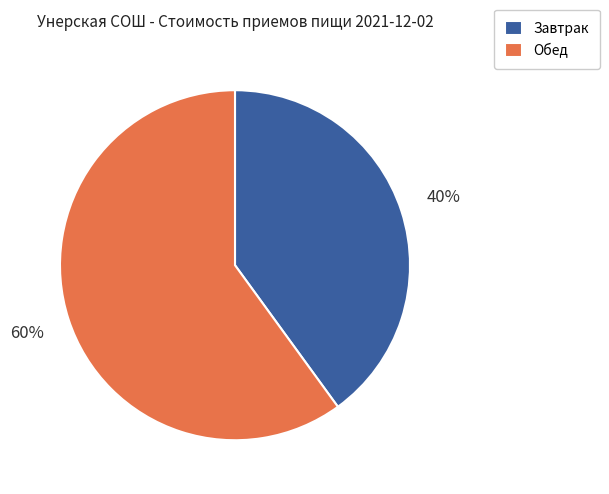

What is the ratio of the value at Обед to the value at Завтрак?

1.5